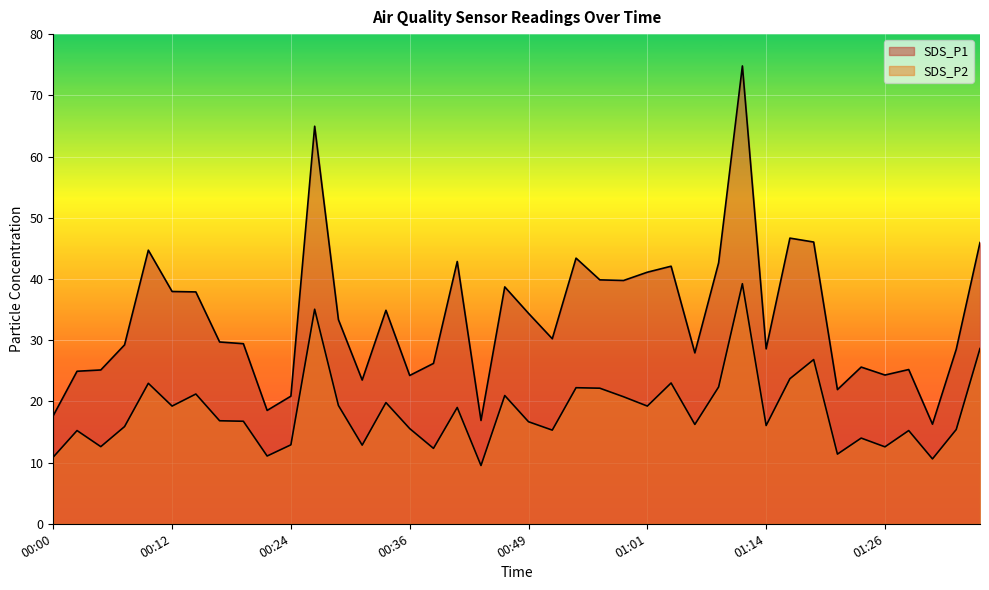

Reading left to right, list all the values displayed in this chart.

SDS_P1: 00:00=17.7	00:02=24.9	00:05=25.1	00:07=29.2	00:10=44.7	00:12=38.0	00:14=37.9	00:17=29.7	00:19=29.4	00:22=18.5	00:24=20.9	00:27=65.0	00:29=33.4	00:31=23.5	00:34=34.9	00:36=24.2	00:39=26.2	00:41=42.9	00:44=16.9	00:46=38.7	00:49=34.4	00:51=30.2	00:54=43.4	00:56=39.9	00:58=39.8	01:01=41.1	01:04=42.1	01:06=27.9	01:09=42.6	01:11=74.8	01:14=28.6	01:16=46.7	01:19=46.0	01:21=21.9	01:23=25.6	01:26=24.3	01:29=25.2	01:31=16.3	01:34=28.5	01:36=46.0
SDS_P2: 00:00=10.9	00:02=15.2	00:05=12.6	00:07=15.9	00:10=22.9	00:12=19.2	00:14=21.2	00:17=16.8	00:19=16.8	00:22=11.1	00:24=12.9	00:27=35.0	00:29=19.3	00:31=12.8	00:34=19.8	00:36=15.6	00:39=12.3	00:41=19.0	00:44=9.5	00:46=20.9	00:49=16.7	00:51=15.3	00:54=22.2	00:56=22.1	00:58=20.8	01:01=19.2	01:04=23.0	01:06=16.2	01:09=22.4	01:11=39.2	01:14=16.1	01:16=23.7	01:19=26.8	01:21=11.4	01:23=14.0	01:26=12.6	01:29=15.2	01:31=10.6	01:34=15.4	01:36=28.6